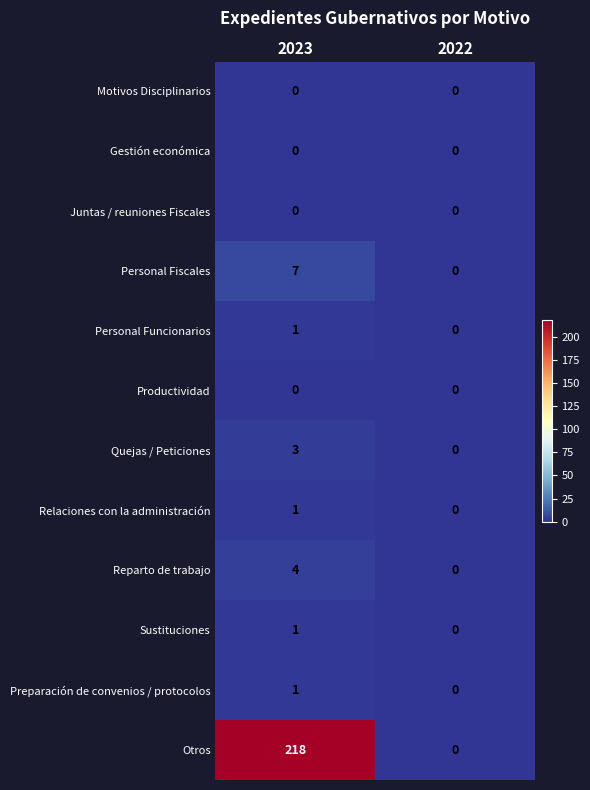

The value of Preparación de convenios / protocolos at 2022 is 1. True or false?

False